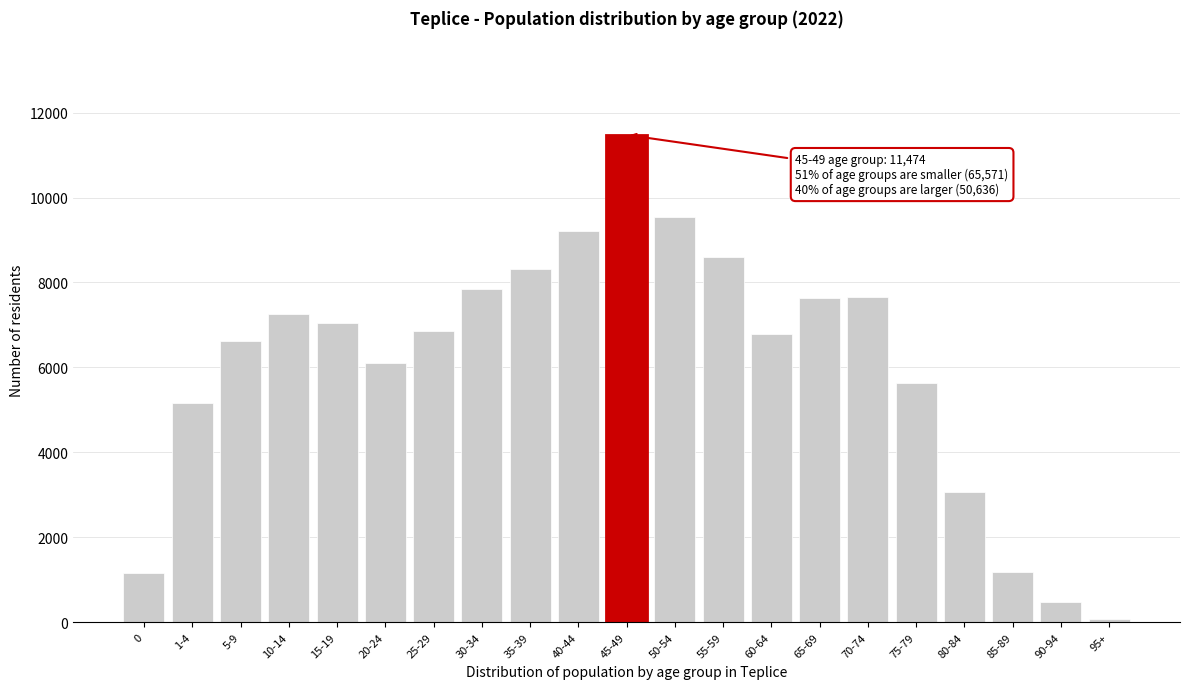

Between 65-69 and 20-24, which is larger?

65-69